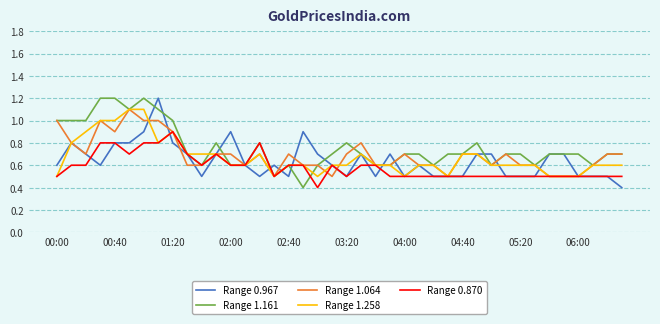

What is the highest value of the Range 1.064 series?

1.1